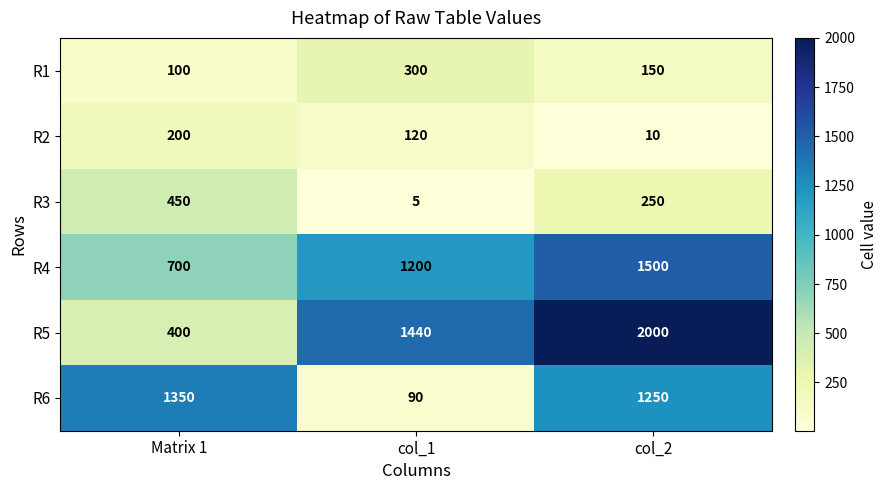

At which category does the chart reach its minimum across all series?

col_1